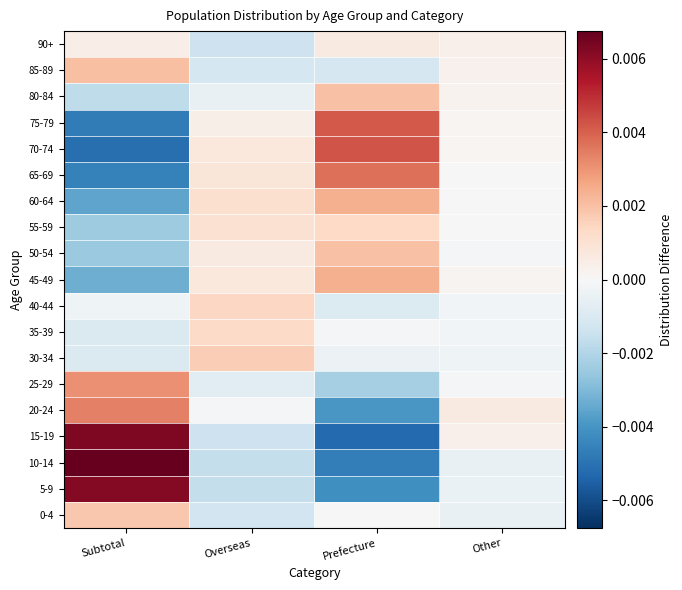

Reading left to right, list all the values displayed in this chart.

0-4: Subtotal=0.0	Overseas=-0.0	Prefecture=-0.0	Other=-0.0
5-9: Subtotal=0.0	Overseas=-0.0	Prefecture=-0.0	Other=-0.0
10-14: Subtotal=0.0	Overseas=-0.0	Prefecture=-0.0	Other=-0.0
15-19: Subtotal=0.0	Overseas=-0.0	Prefecture=-0.0	Other=0.0
20-24: Subtotal=0.0	Overseas=-0.0	Prefecture=-0.0	Other=0.0
25-29: Subtotal=0.0	Overseas=-0.0	Prefecture=-0.0	Other=-0.0
30-34: Subtotal=-0.0	Overseas=0.0	Prefecture=-0.0	Other=-0.0
35-39: Subtotal=-0.0	Overseas=0.0	Prefecture=-0.0	Other=-0.0
40-44: Subtotal=-0.0	Overseas=0.0	Prefecture=-0.0	Other=-0.0
45-49: Subtotal=-0.0	Overseas=0.0	Prefecture=0.0	Other=0.0
50-54: Subtotal=-0.0	Overseas=0.0	Prefecture=0.0	Other=-0.0
55-59: Subtotal=-0.0	Overseas=0.0	Prefecture=0.0	Other=-0.0
60-64: Subtotal=-0.0	Overseas=0.0	Prefecture=0.0	Other=0.0
65-69: Subtotal=-0.0	Overseas=0.0	Prefecture=0.0	Other=0.0
70-74: Subtotal=-0.0	Overseas=0.0	Prefecture=0.0	Other=0.0
75-79: Subtotal=-0.0	Overseas=0.0	Prefecture=0.0	Other=0.0
80-84: Subtotal=-0.0	Overseas=-0.0	Prefecture=0.0	Other=0.0
85-89: Subtotal=0.0	Overseas=-0.0	Prefecture=-0.0	Other=0.0
90+: Subtotal=0.0	Overseas=-0.0	Prefecture=0.0	Other=0.0